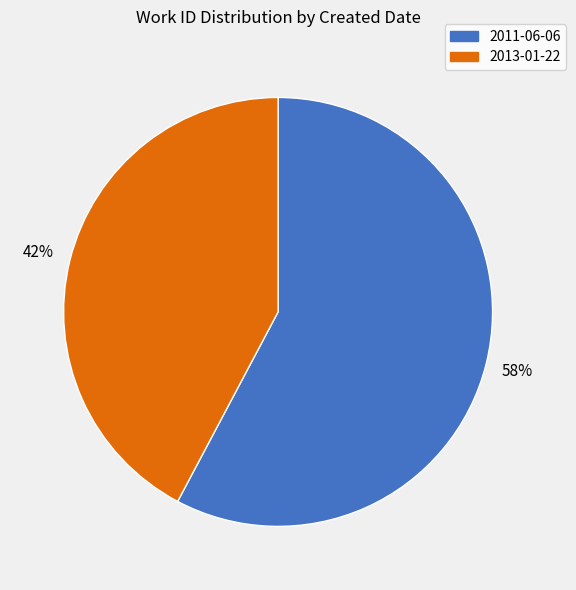

To the nearest percent, what percentage of the pie is 2011-06-06?

58%